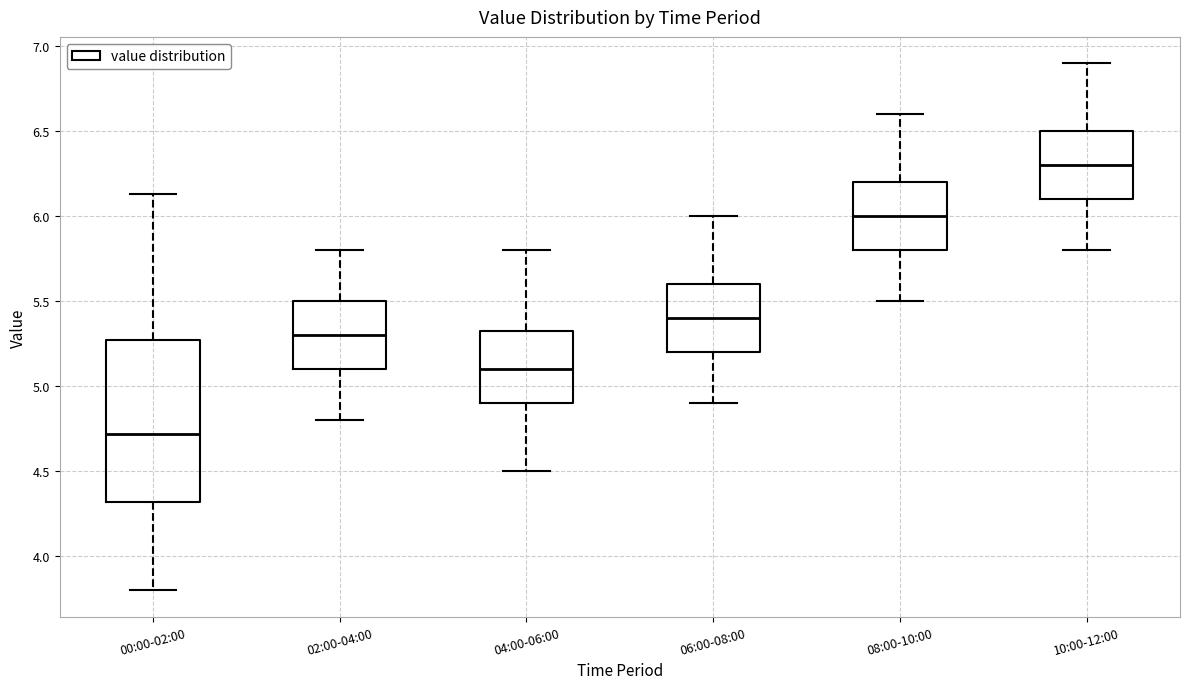

Reading left to right, transcribe this box plot: for each box, give where its median line is, the range the box spans, and where its two whiskers end, as read against the y-axis. The values are not printed on the chart, so give them approximately, as read against the axis.

00:00-02:00: median 4.70, box 4.30 to 5.25, whiskers 3.80 to 6.15
02:00-04:00: median 5.30, box 5.10 to 5.50, whiskers 4.80 to 5.80
04:00-06:00: median 5.10, box 4.90 to 5.35, whiskers 4.50 to 5.80
06:00-08:00: median 5.40, box 5.20 to 5.60, whiskers 4.90 to 6.00
08:00-10:00: median 6.00, box 5.80 to 6.20, whiskers 5.50 to 6.60
10:00-12:00: median 6.30, box 6.10 to 6.50, whiskers 5.80 to 6.90